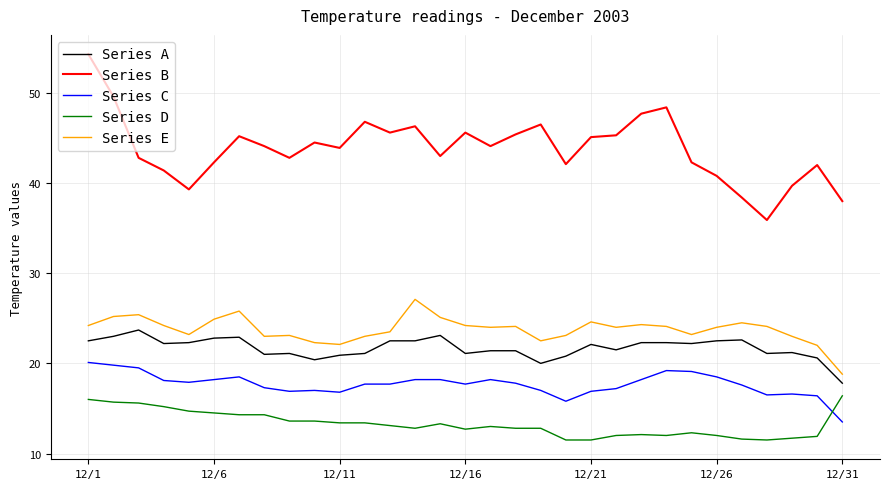

Which series has the largest range (max minus min)?

Series B